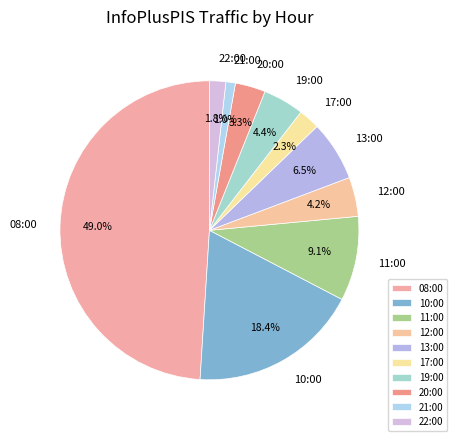

Is 22:00 the majority of the pie?

No